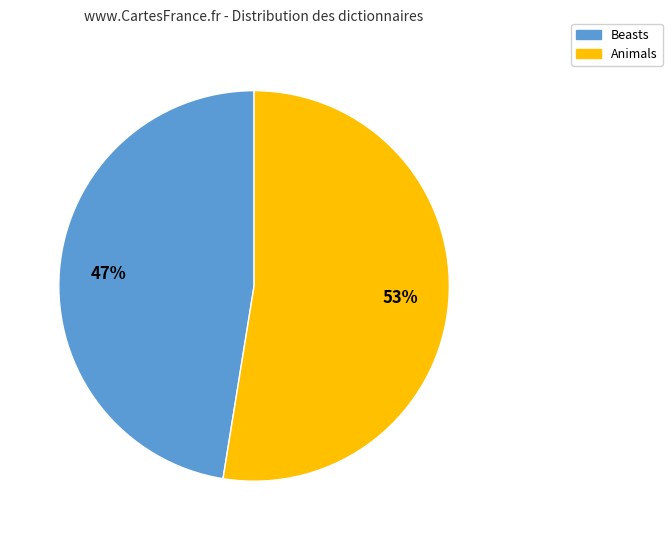

To the nearest percent, what is the average slice percentage?

50%